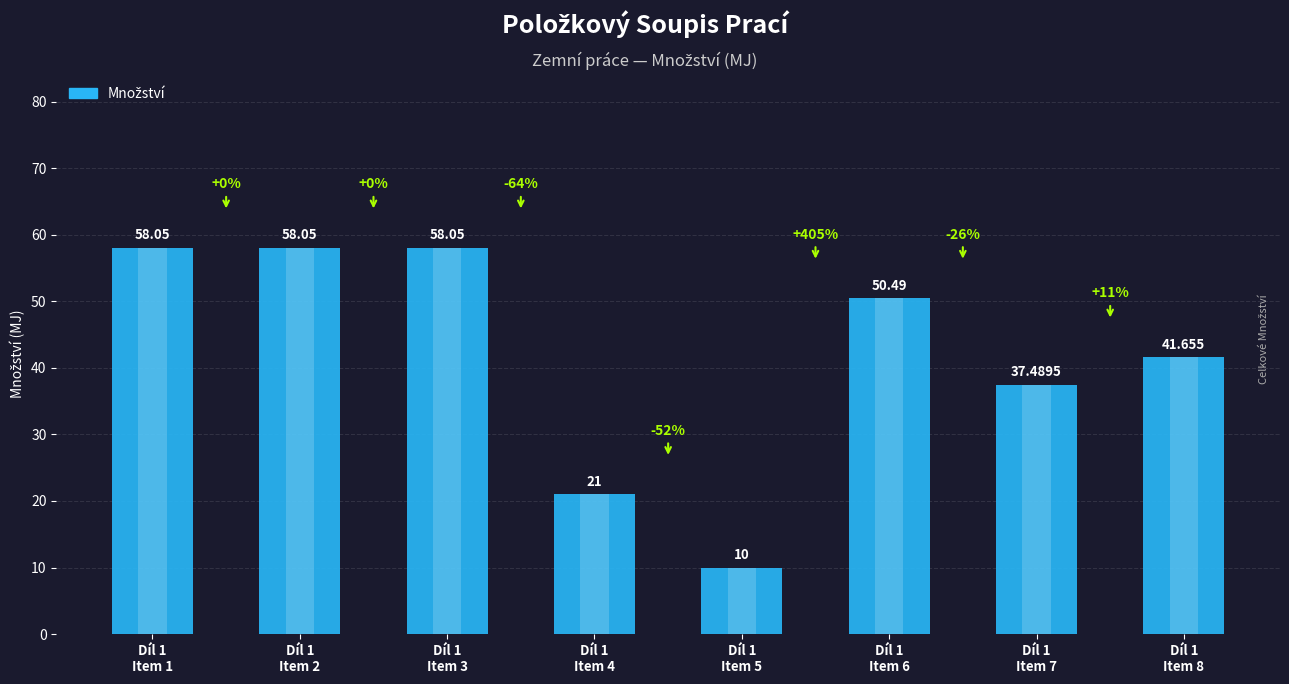

Read the value at Díl 1
Item 1.

58.0